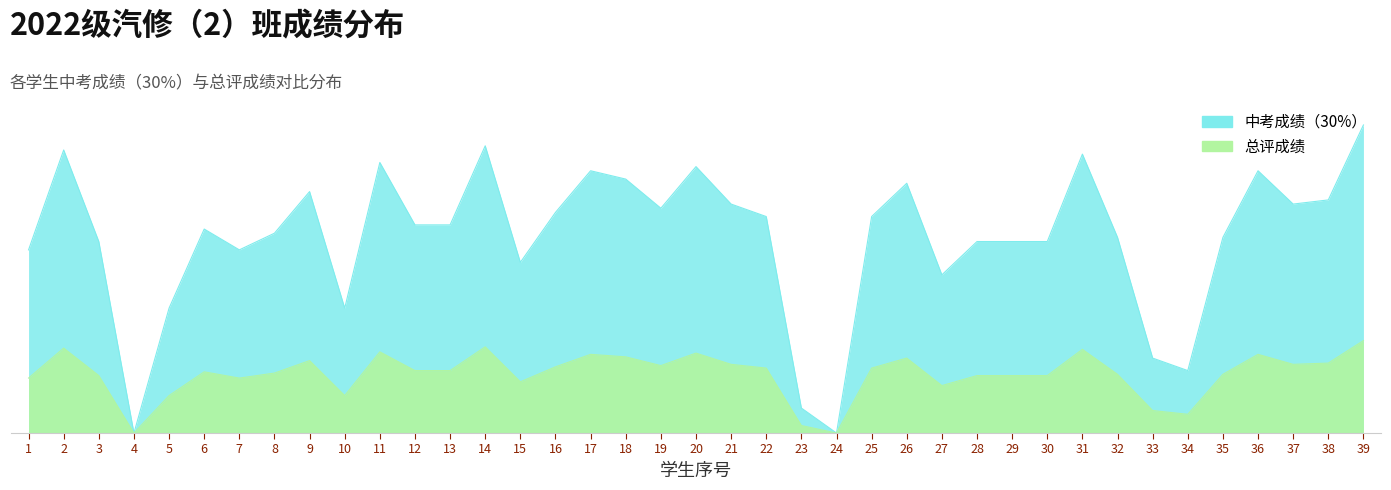

At which category is the sum across all series the highest?

39